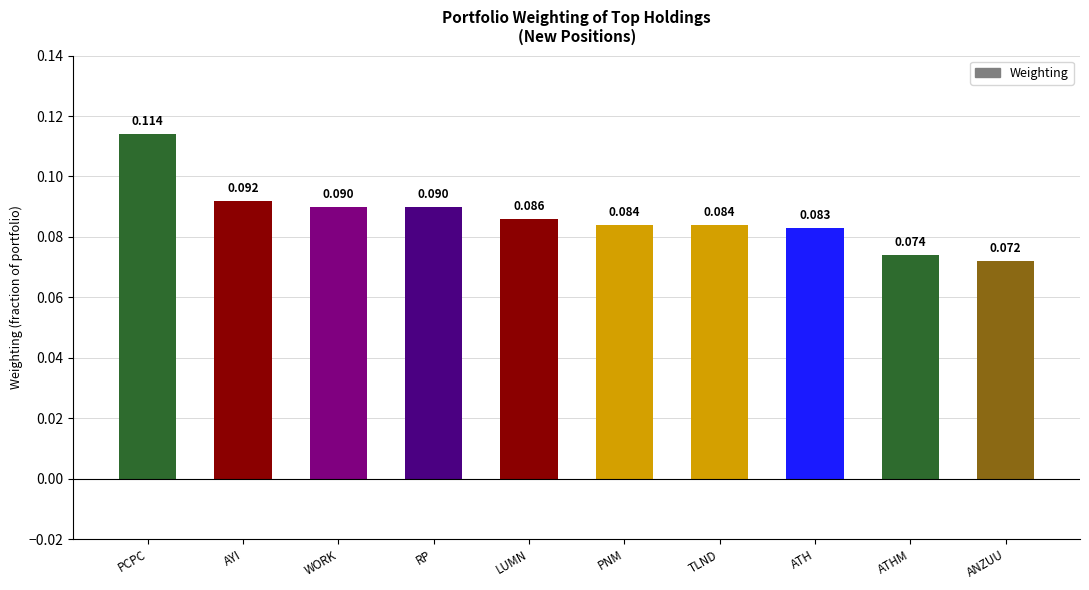

What is the label of the 5th bar from the left?

LUMN